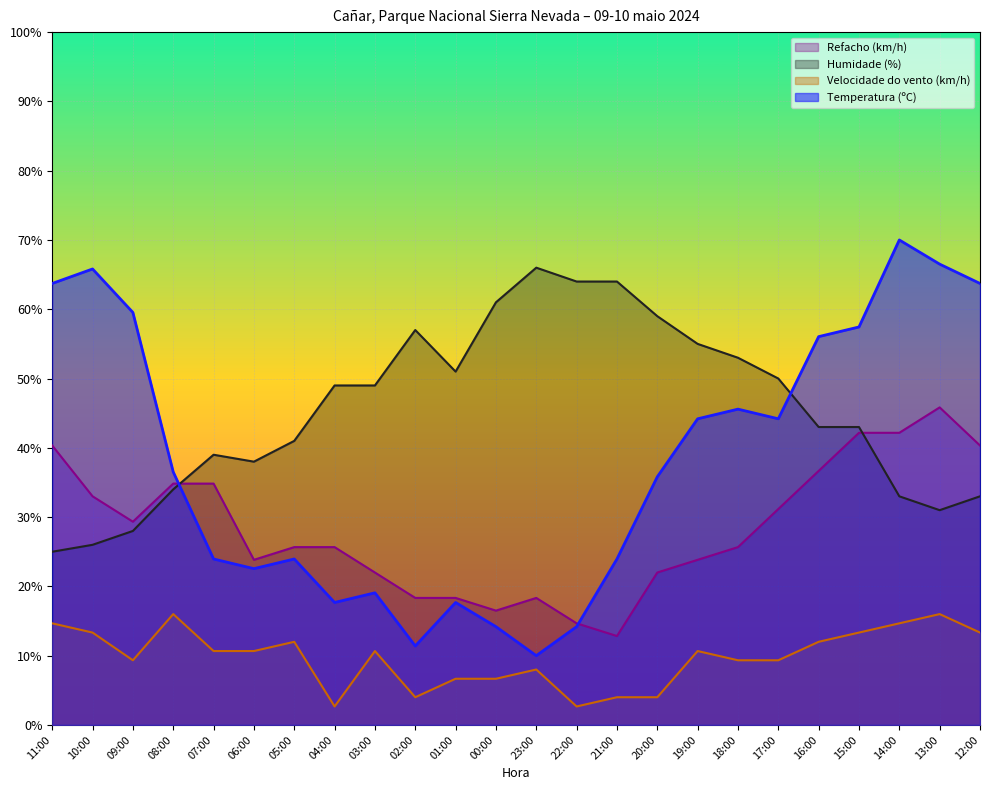

At how many categories does at least one series exceed 29?

24